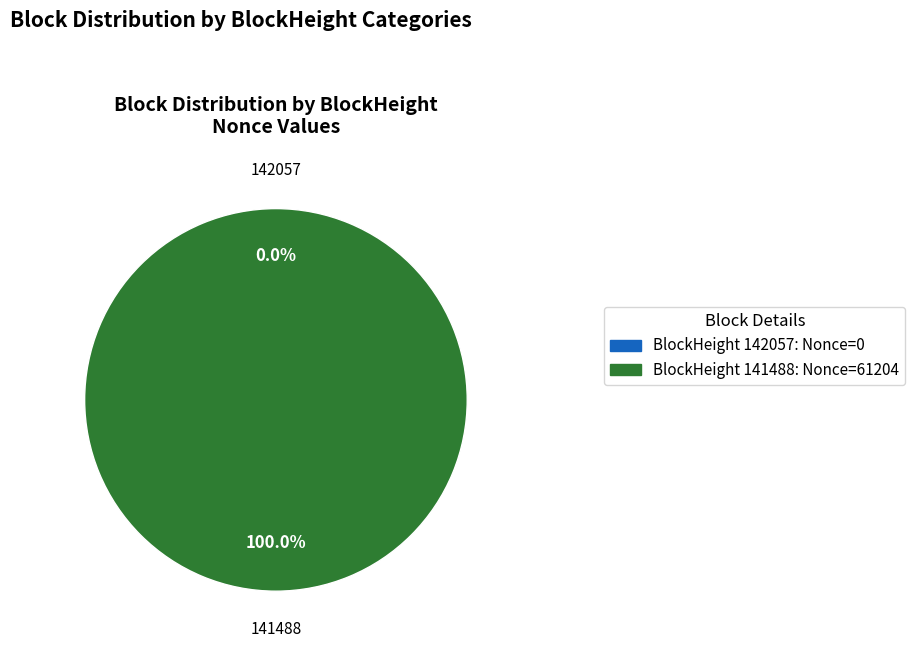

What percentage is NOT represented by 142057?

100.0%